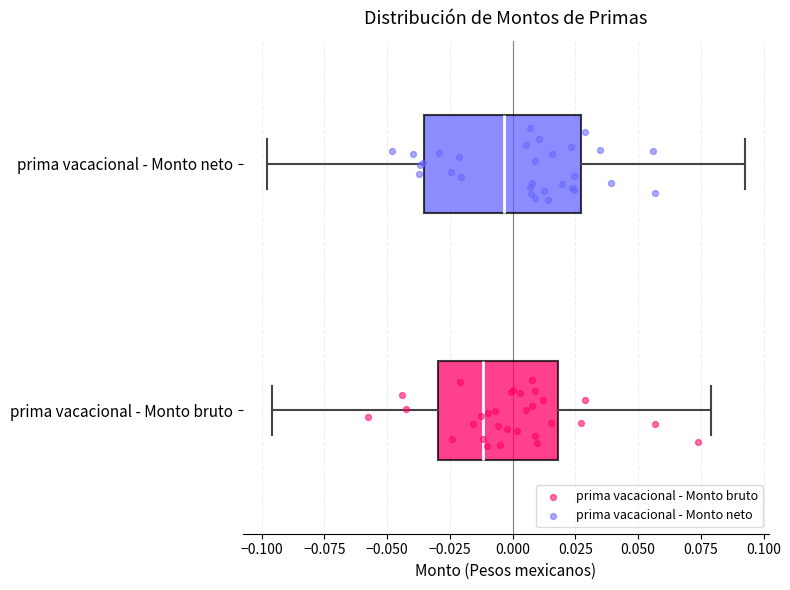

Where does the right whisker of the box for prima vacacional - Monto neto end on the x-axis? The values are not printed on the chart, so give them approximately, as read against the axis.

0.095